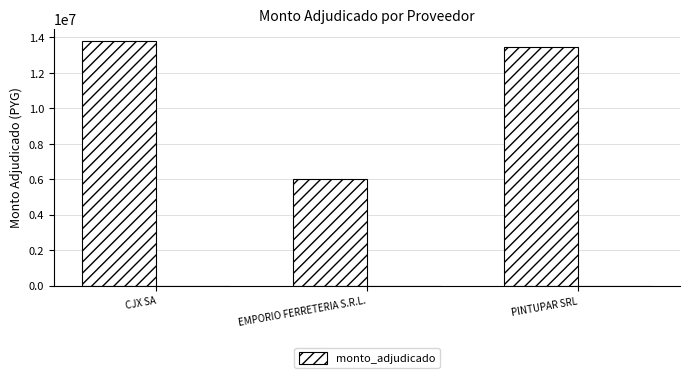

Reading left to right, list all the values displayed in this chart.

13809140	6035635	13475000